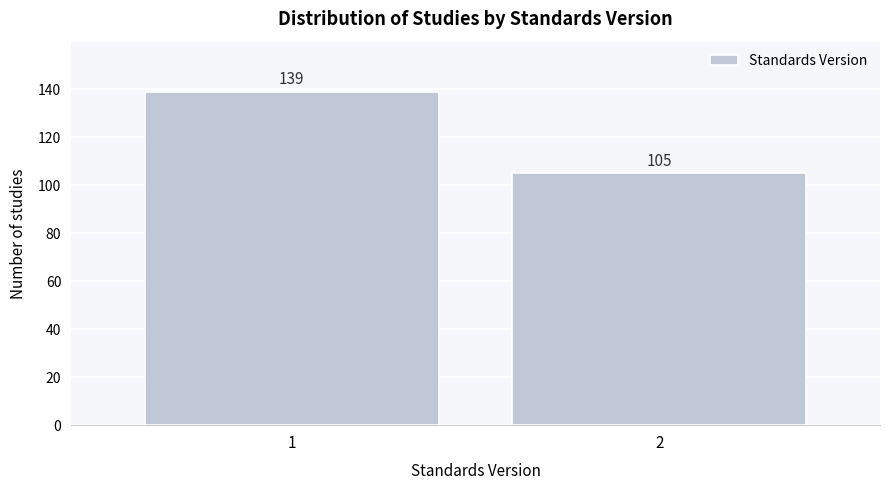

Reading left to right, list all the values displayed in this chart.

139	105